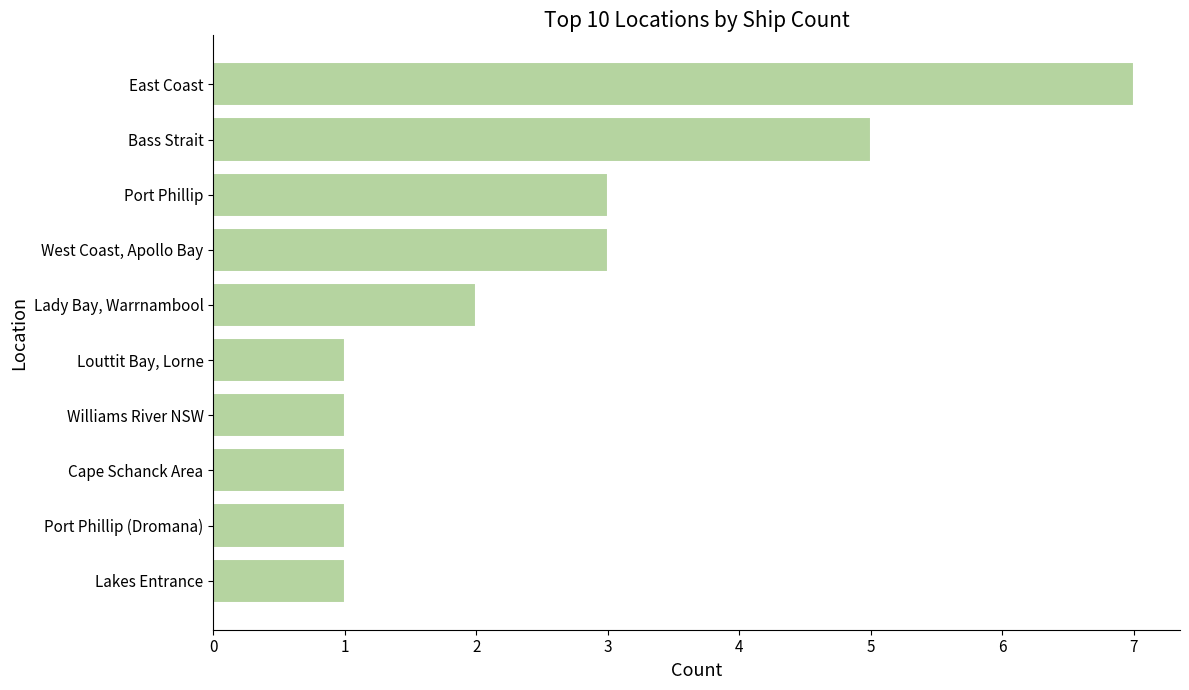

Is it true that the value at Port Phillip (Dromana) is 2?

False